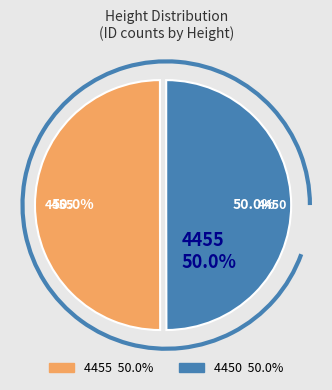

What is the ratio of the value at 4455 to the value at 4450?

1.0